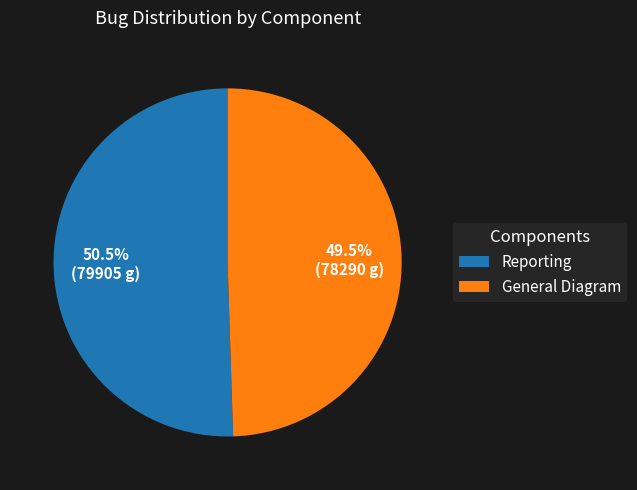

What is the total percentage of General Diagram and Reporting?

100.0%